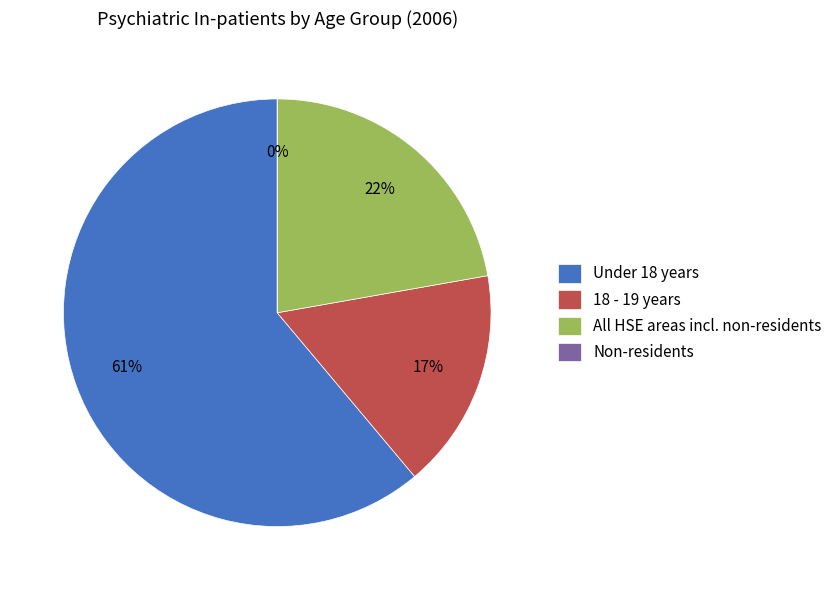

Count the number of slices in the pie.

4